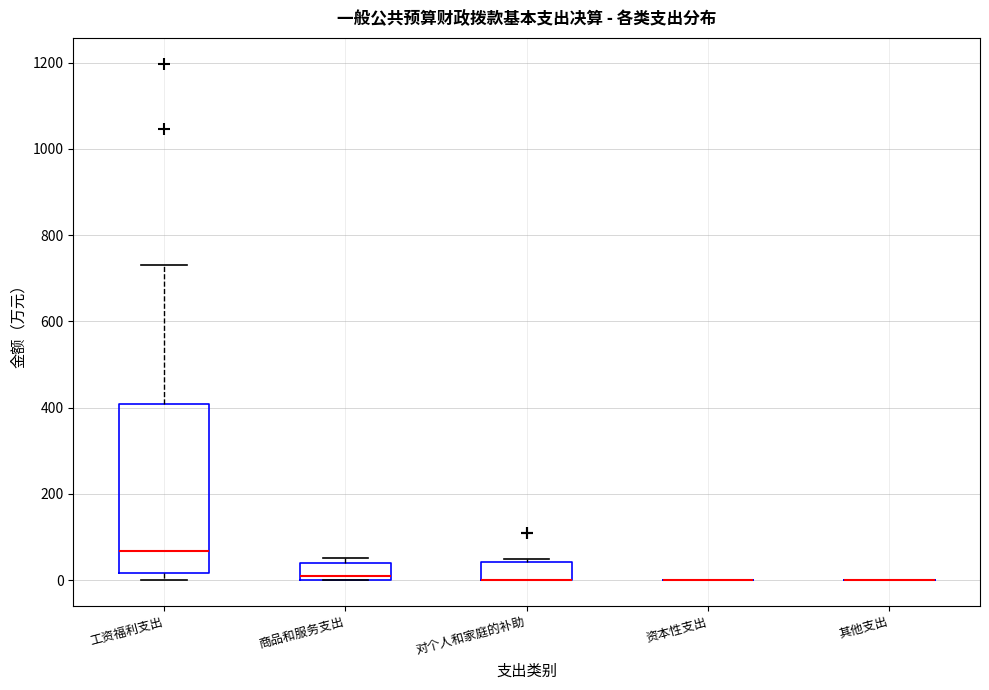

Comparing the boxes themselves (not the whiskers), which one is the tallest?

工资福利支出